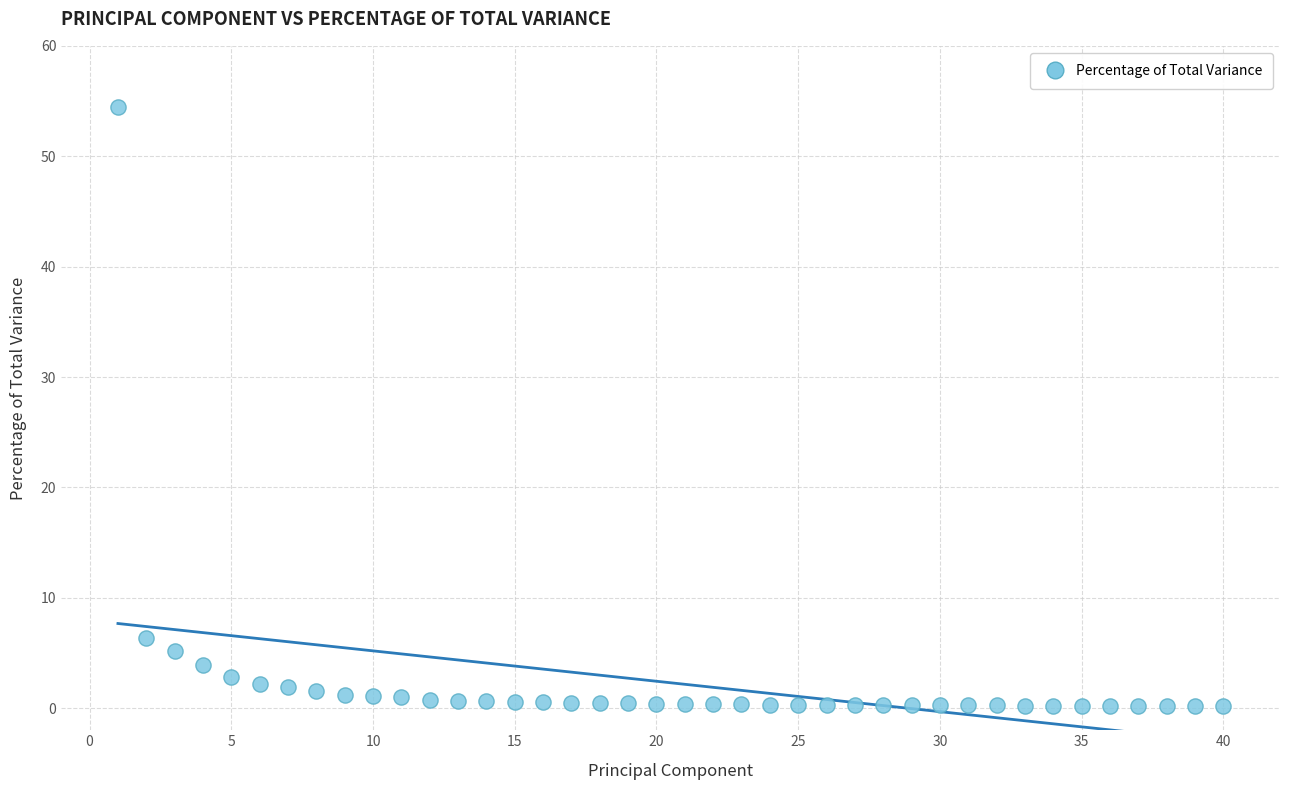

What Y value in the scatter plot is closest to 27?

6.3